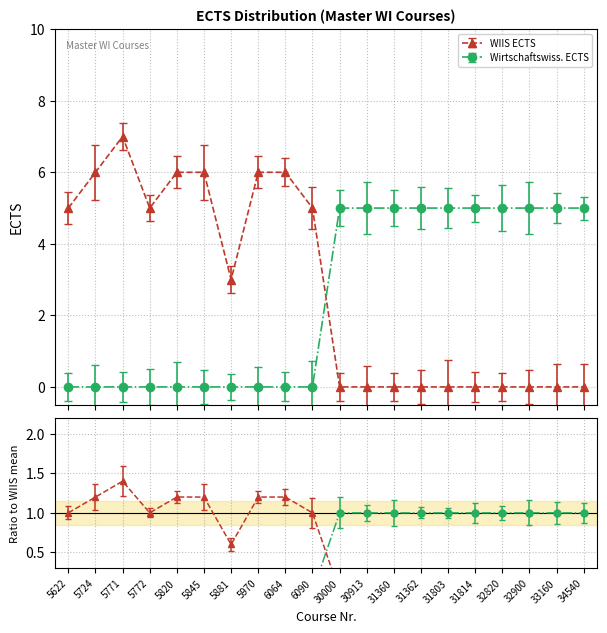

What are all the series names shown in the legend?

WIIS ECTS, Wirtschaftswiss. ECTS